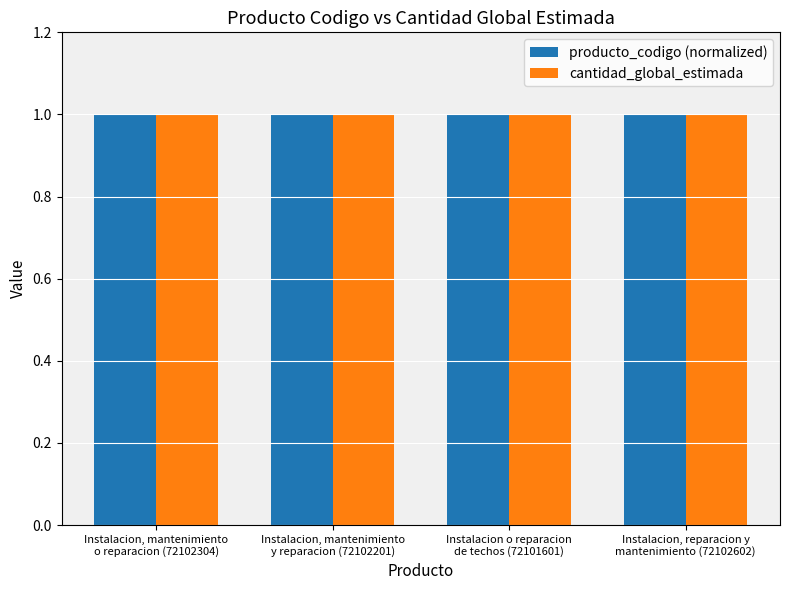

Reading right to left, what are all the values shown in this chart?

producto_codigo (normalized): Instalacion, reparacion y
mantenimiento (72102602)=1.0	Instalacion o reparacion
de techos (72101601)=1.0	Instalacion, mantenimiento
y reparacion (72102201)=1.0	Instalacion, mantenimiento
o reparacion (72102304)=1.0
cantidad_global_estimada: Instalacion, reparacion y
mantenimiento (72102602)=1.0	Instalacion o reparacion
de techos (72101601)=1.0	Instalacion, mantenimiento
y reparacion (72102201)=1.0	Instalacion, mantenimiento
o reparacion (72102304)=1.0